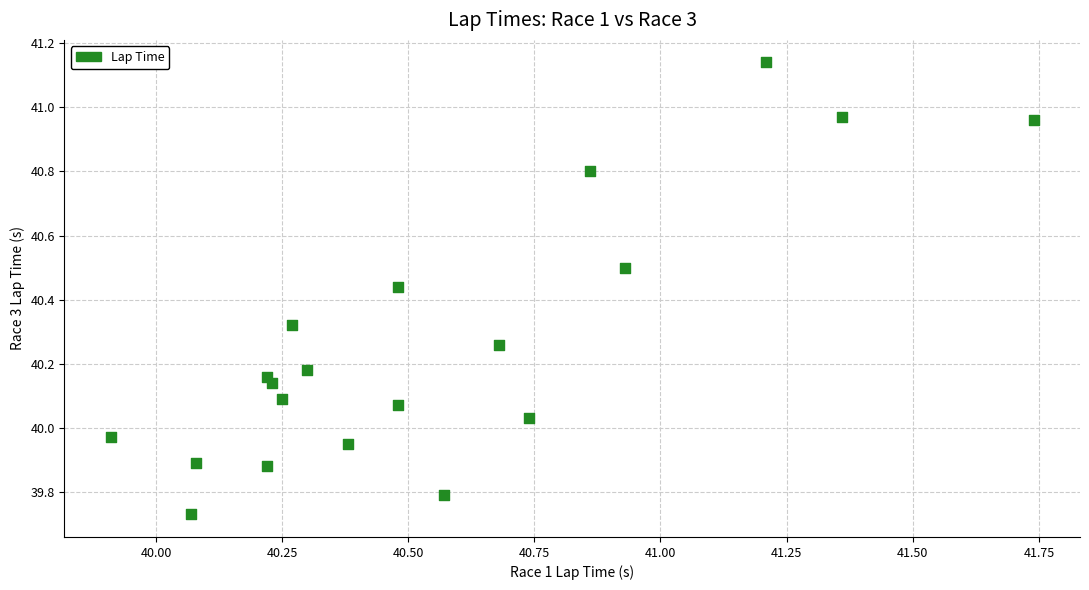

What is the range of Y values (max minus min)?

1.4